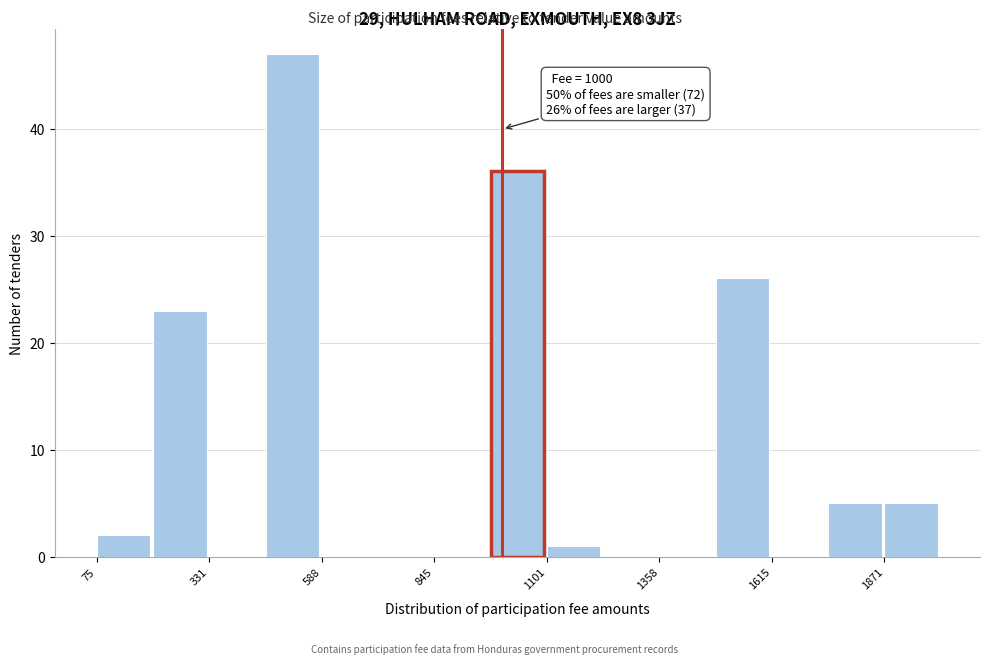

Read against the x-axis, roughly where is the centre of the tallest bar?

500